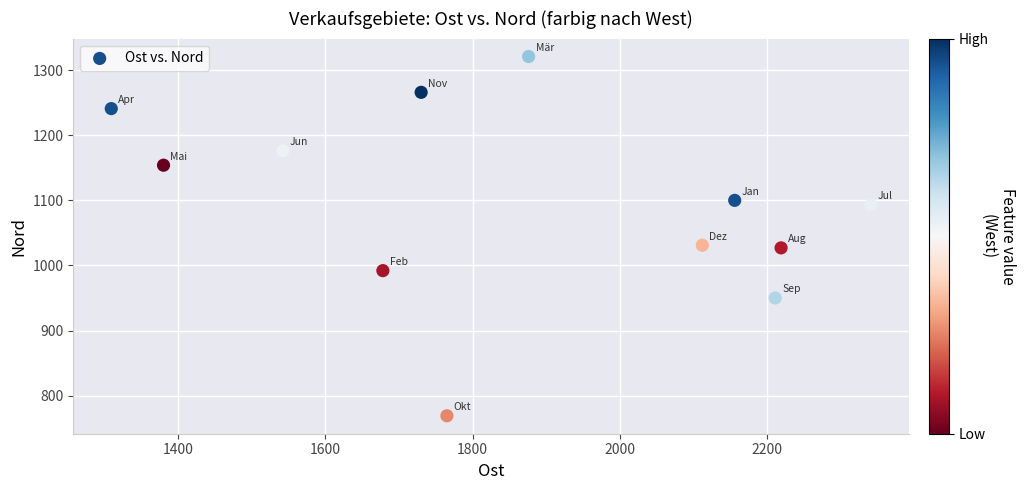

What is the average Y value?

1093